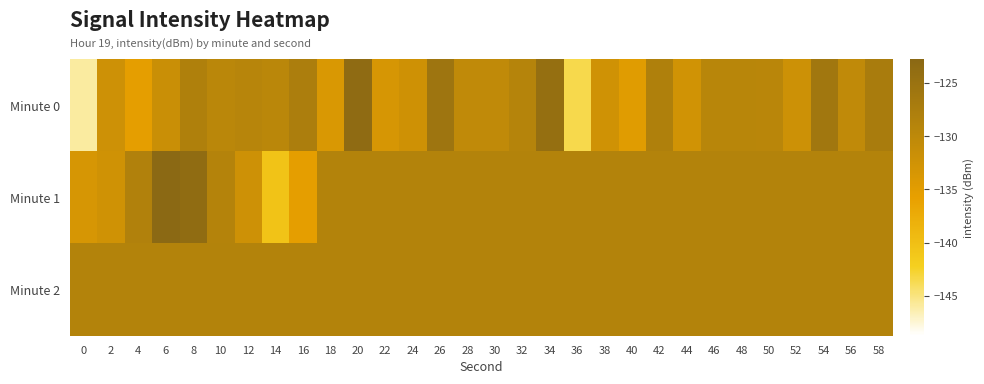

Which series has the largest total across all categories?

Minute 2